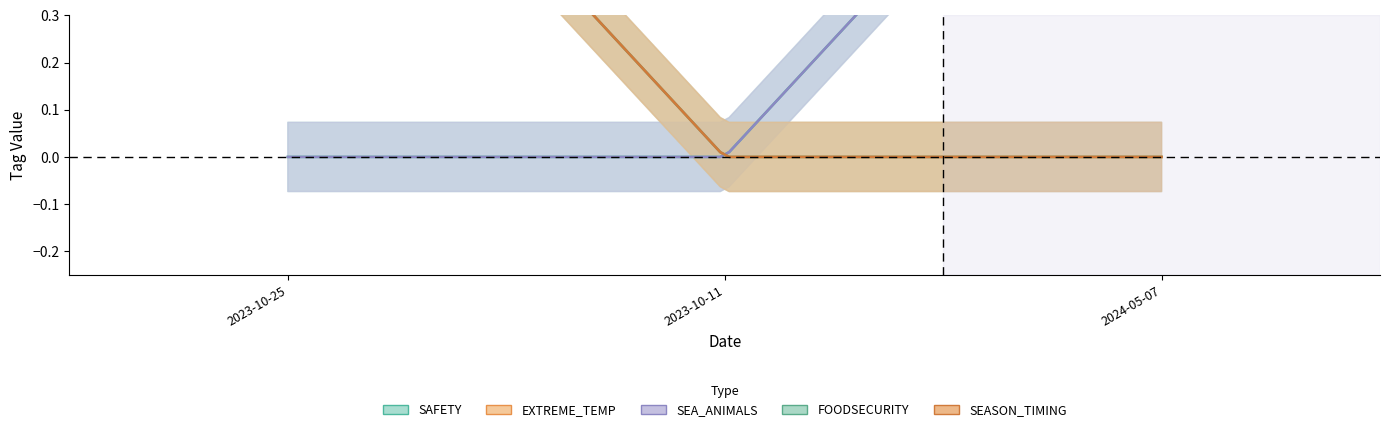

At how many categories does at least one series exceed 0?

2